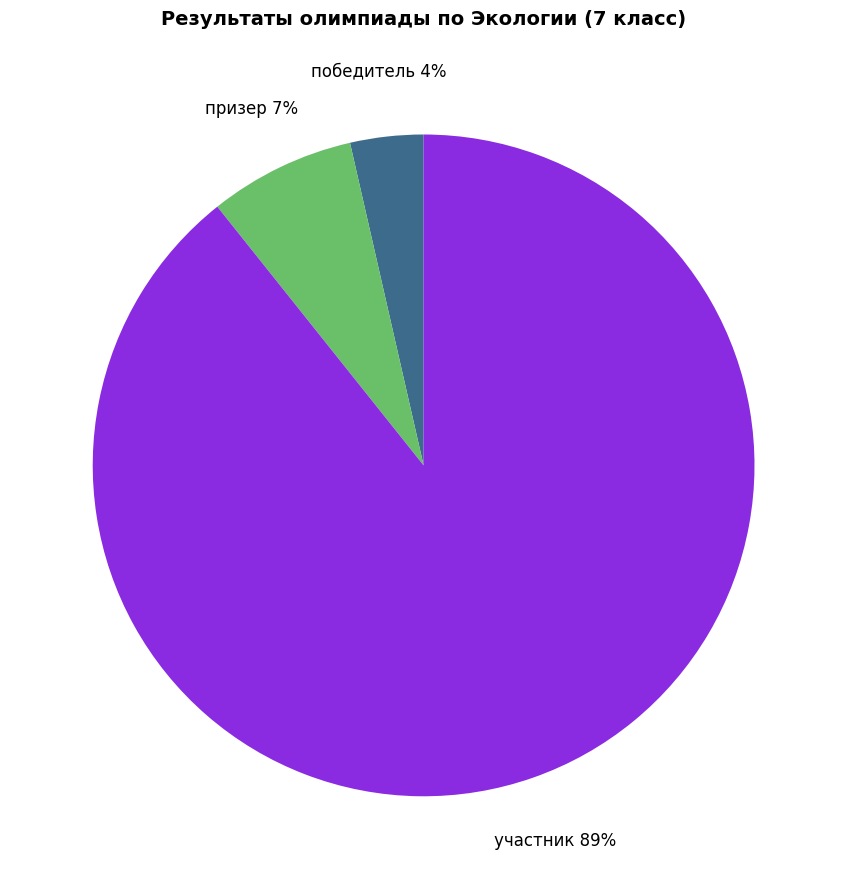

To the nearest percent, what portion does призер represent?

7%